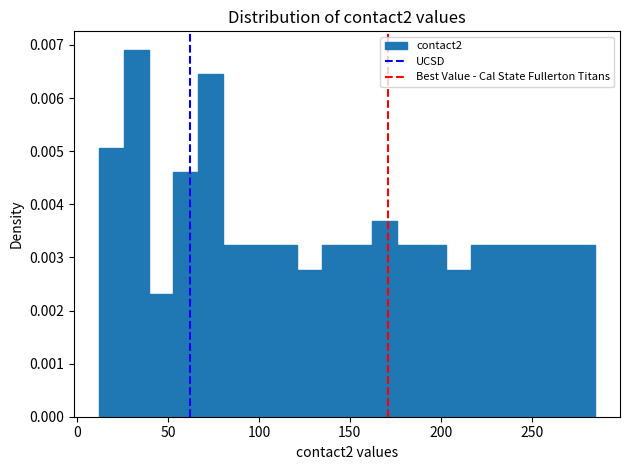

Around what value on the x-axis is the tallest bar? Give the approximate position of its centre, as read against the axis.

30